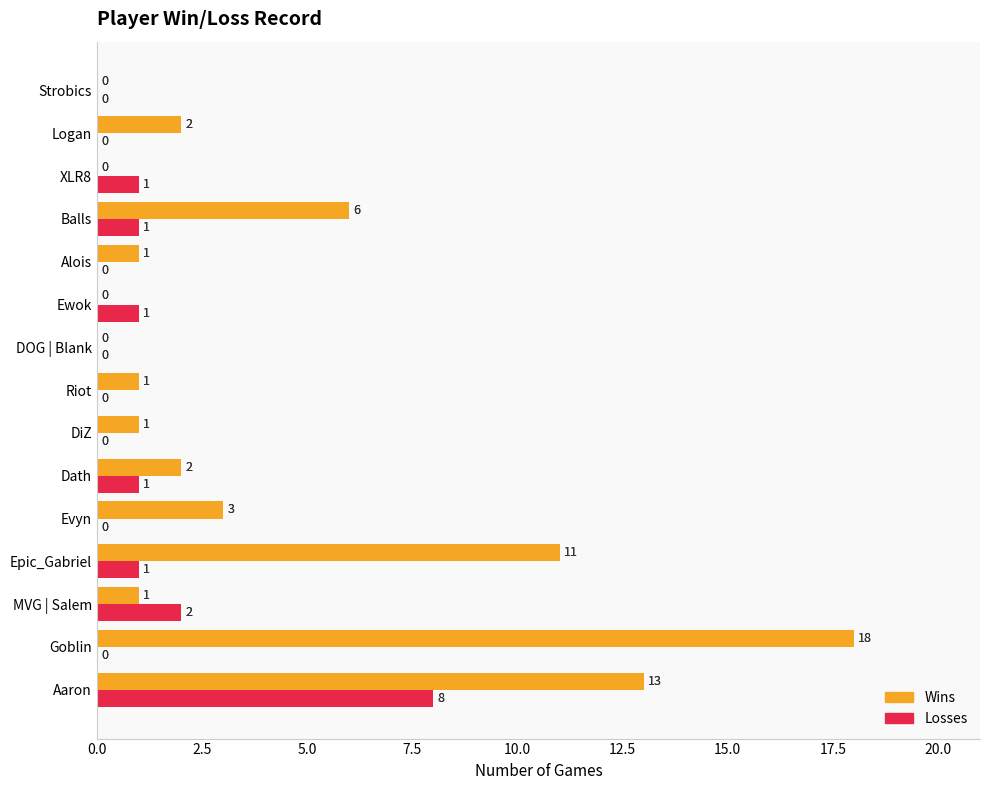

How many data points in Losses are above 0?

7